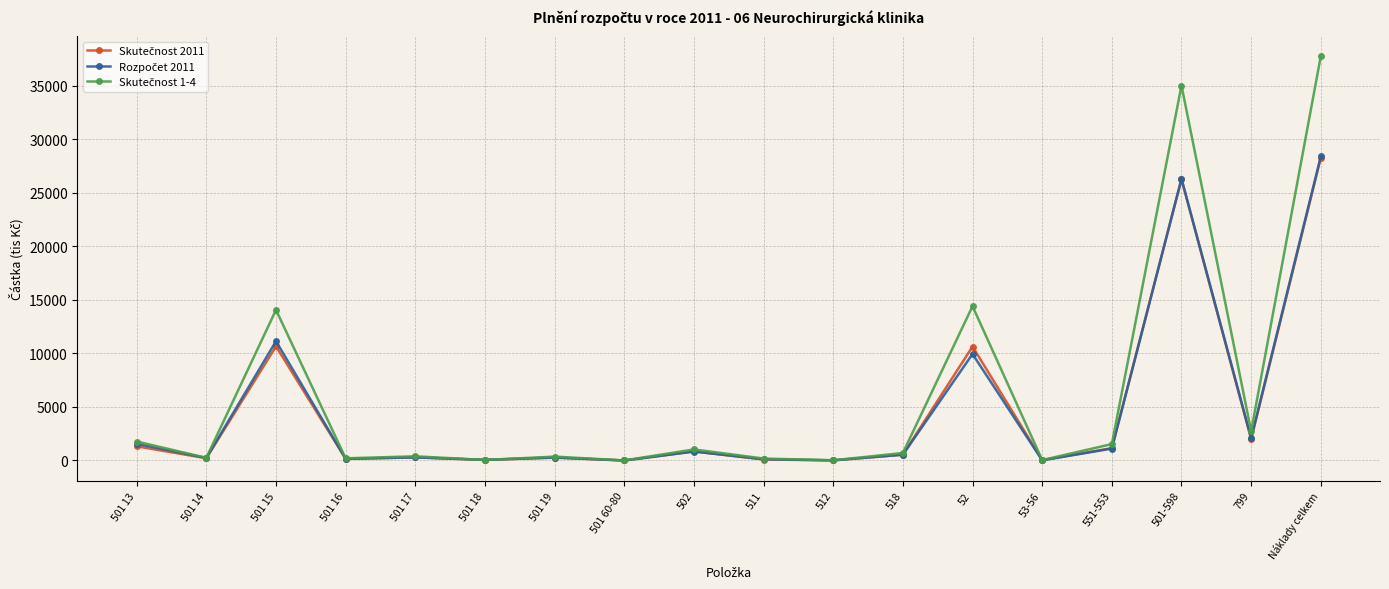

What is the difference between the highest and lowest values at 53-56?

25.4